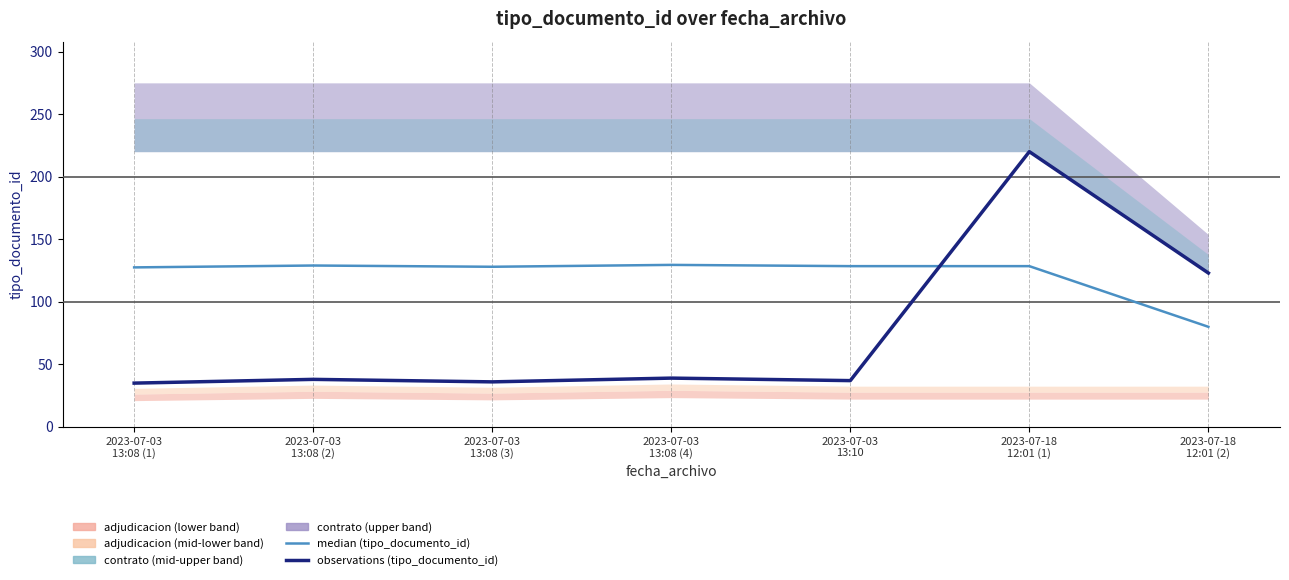

Rank the categories by median (tipo_documento_id) value from highest to lowest.

2023-07-03
13:08 (4), 2023-07-03
13:08 (2), 2023-07-03
13:10, 2023-07-18
12:01 (1), 2023-07-03
13:08 (3), 2023-07-03
13:08 (1), 2023-07-18
12:01 (2)